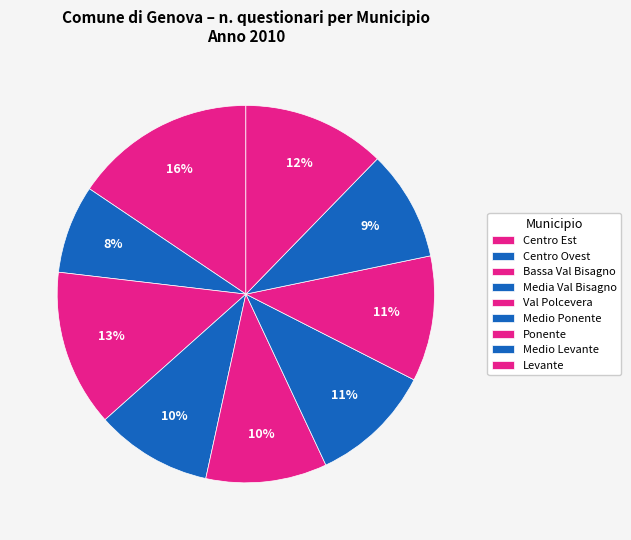

How many slices are in this pie chart?

9